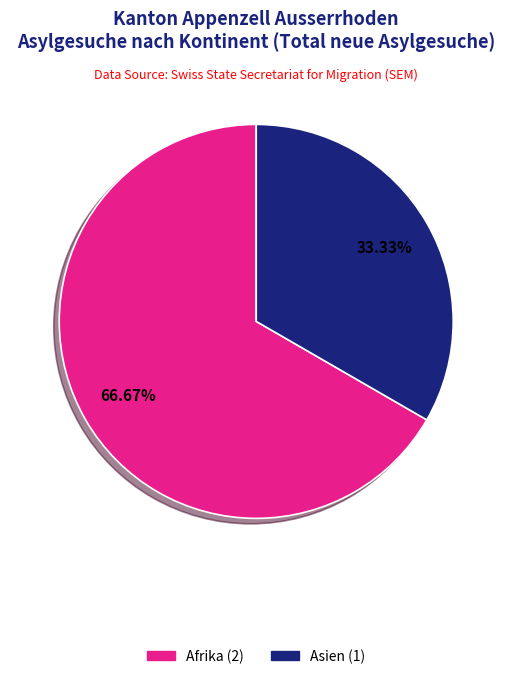

Is there a majority slice in this chart?

Yes